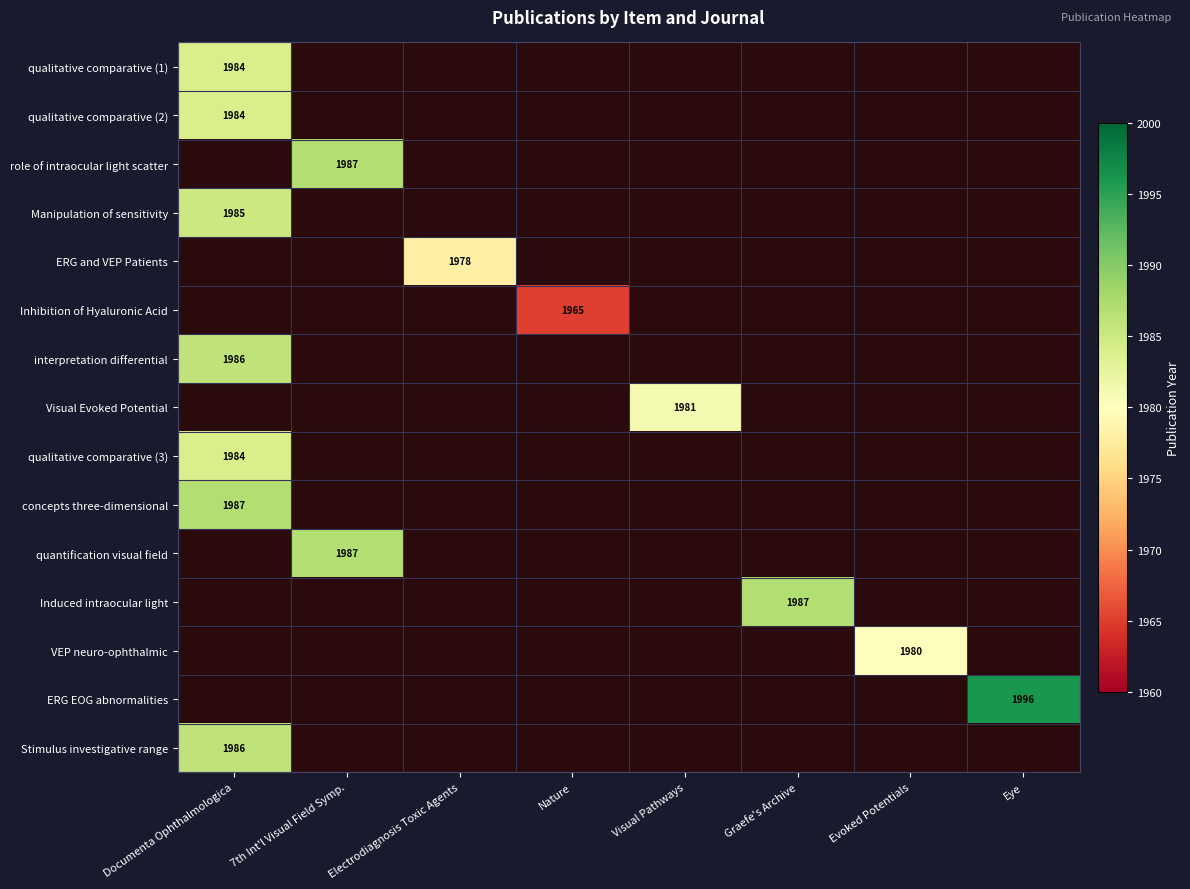

At which category does the chart reach its peak across all series?

Eye